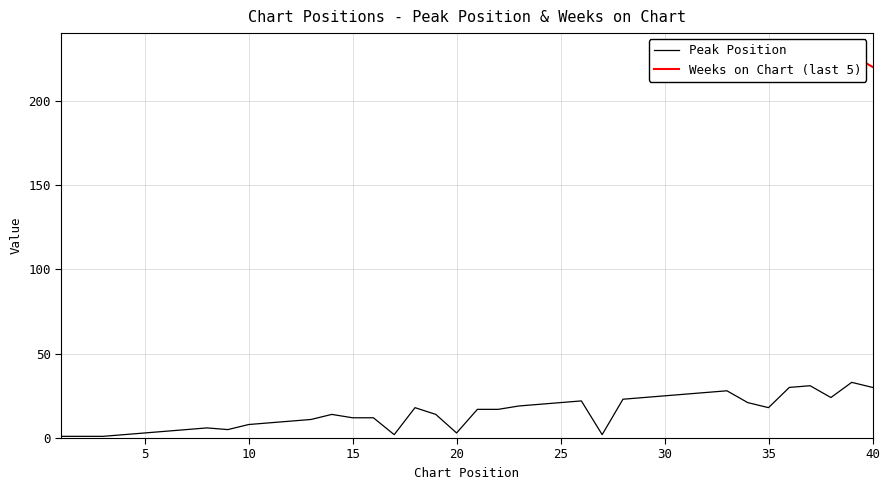

Reading left to right, what are all the values shown in this chart?

1	1	1	2	3	4	5	6	5	8	9	10	11	14	12	12	2	18	14	3	17	17	19	20	21	22	2	23	24	25	26	27	28	21	18	30	31	24	33	30